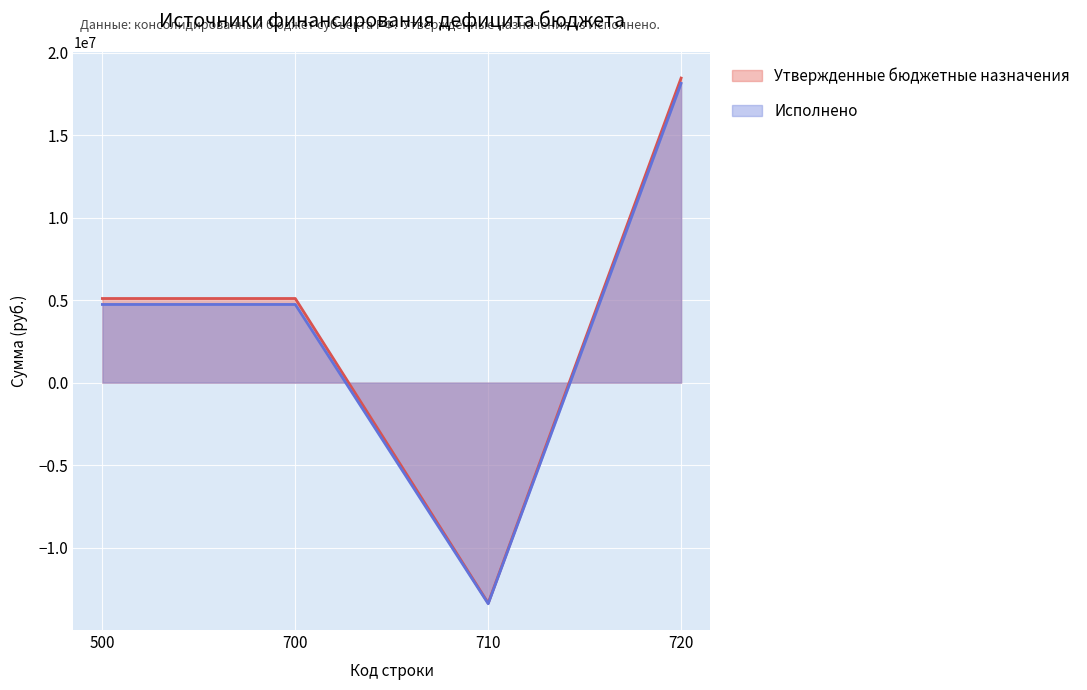

How many values in the Исполнено series are below 4736784?

1